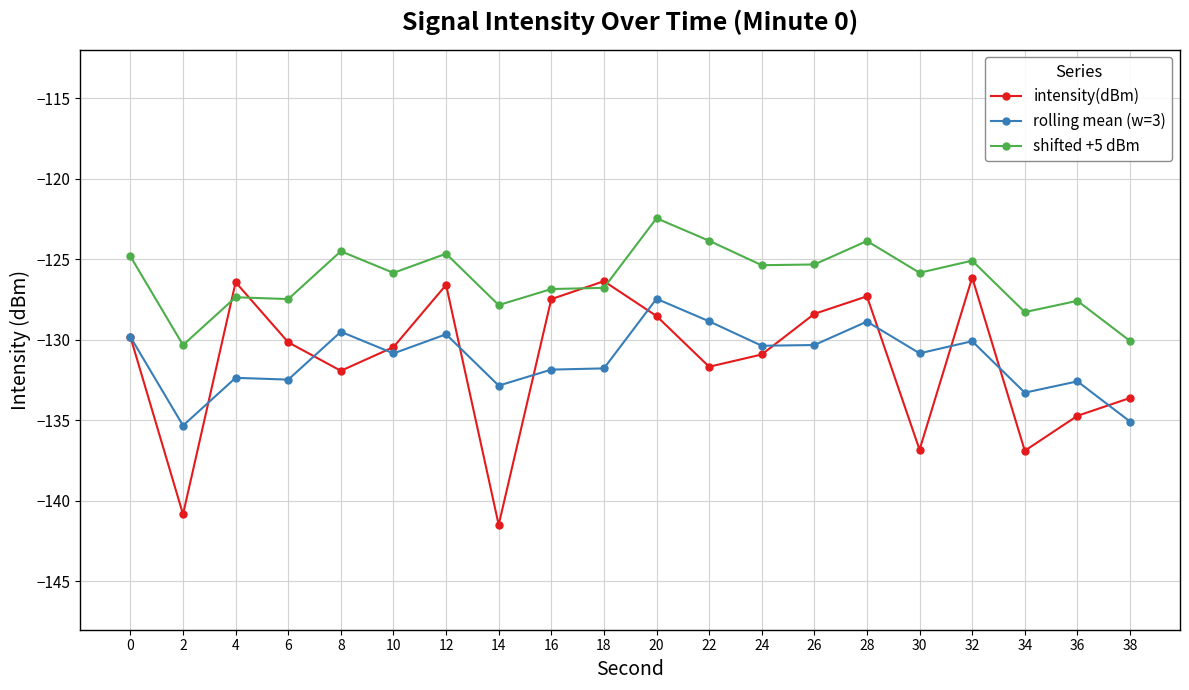

Read the intensity(dBm) value at 8.

-131.9